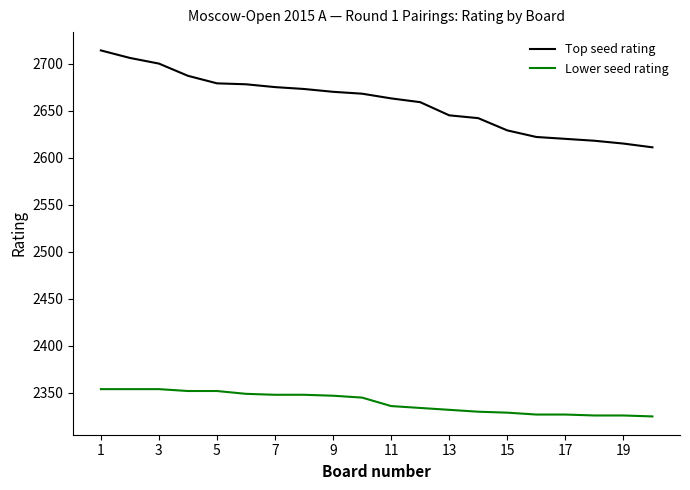

True or false: Lower seed rating and Top seed rating cross at least once.

False